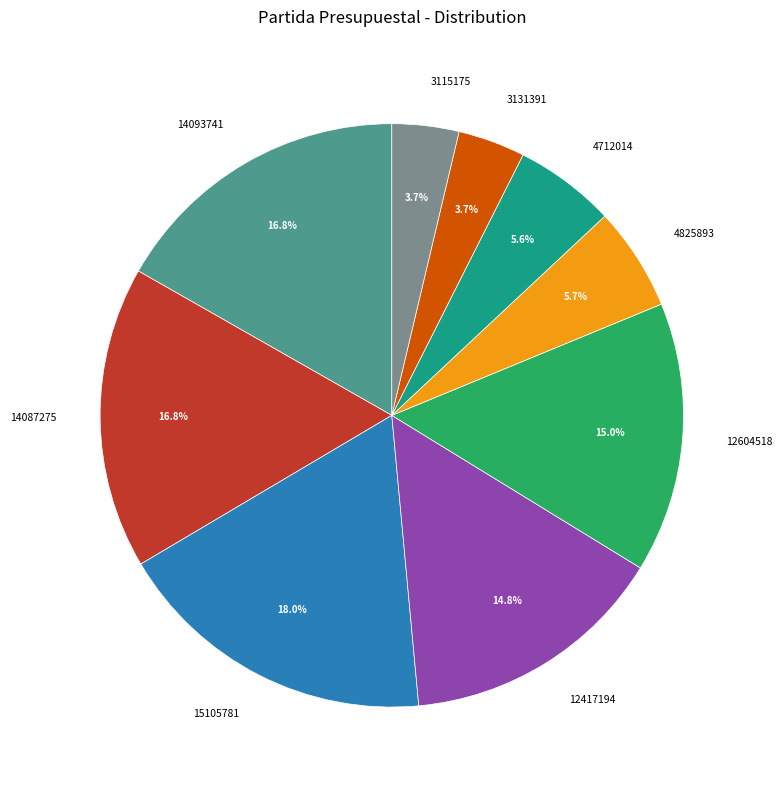

How much of the chart is everything except 4712014?

94.4%